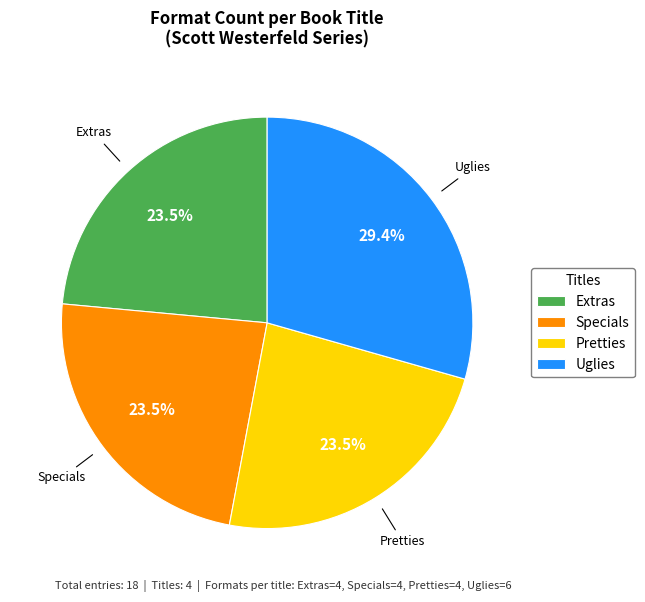

How many segments does this pie chart have?

4